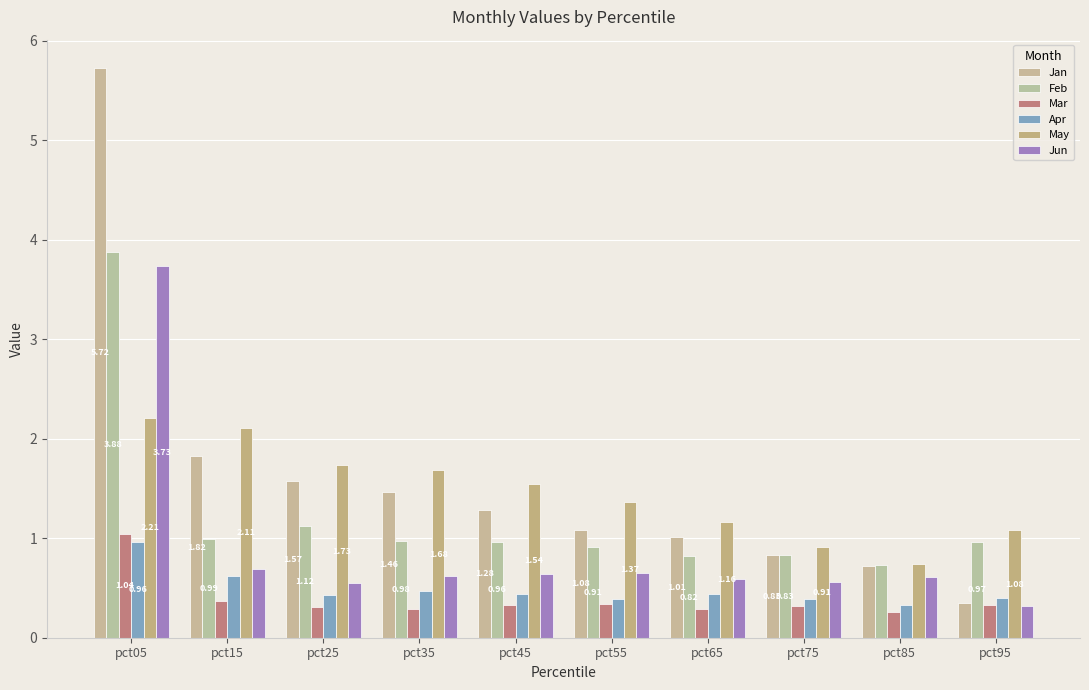

Which series changed the most between pct15 and pct35?

May